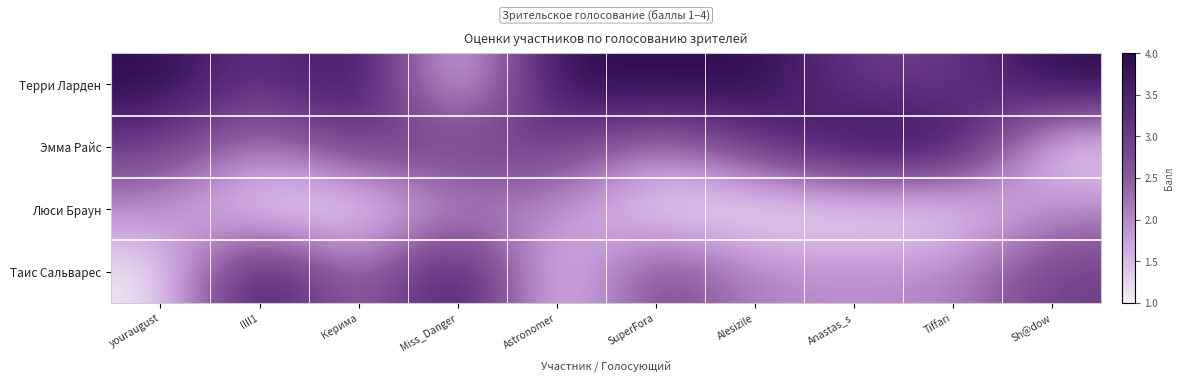

Reading left to right, extract all data points from this chart.

Терри Ларден: youraugust=4	llll1=3	Керима=4	Miss_Danger=1	Astronomer=4	SuperFora=4	Alesizile=4	Anastas_s=3	Tiffari=3	Sh@dow=4
Эмма Райс: youraugust=3	llll1=2	Керима=3	Miss_Danger=3	Astronomer=3	SuperFora=2	Alesizile=3	Anastas_s=4	Tiffari=4	Sh@dow=1
Люси Браун: youraugust=2	llll1=1	Керима=1	Miss_Danger=2	Astronomer=2	SuperFora=1	Alesizile=1	Anastas_s=1	Tiffari=1	Sh@dow=2
Таис Сальварес: youraugust=1	llll1=4	Керима=2	Miss_Danger=4	Astronomer=1	SuperFora=3	Alesizile=2	Anastas_s=2	Tiffari=2	Sh@dow=3